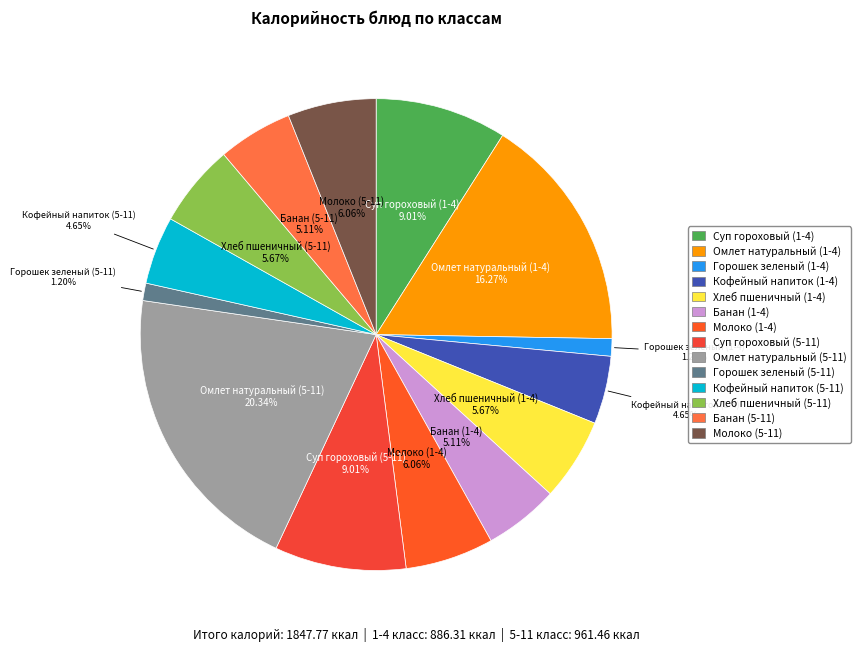

What is the largest slice in the pie chart?

Омлет натуральный (5-11)